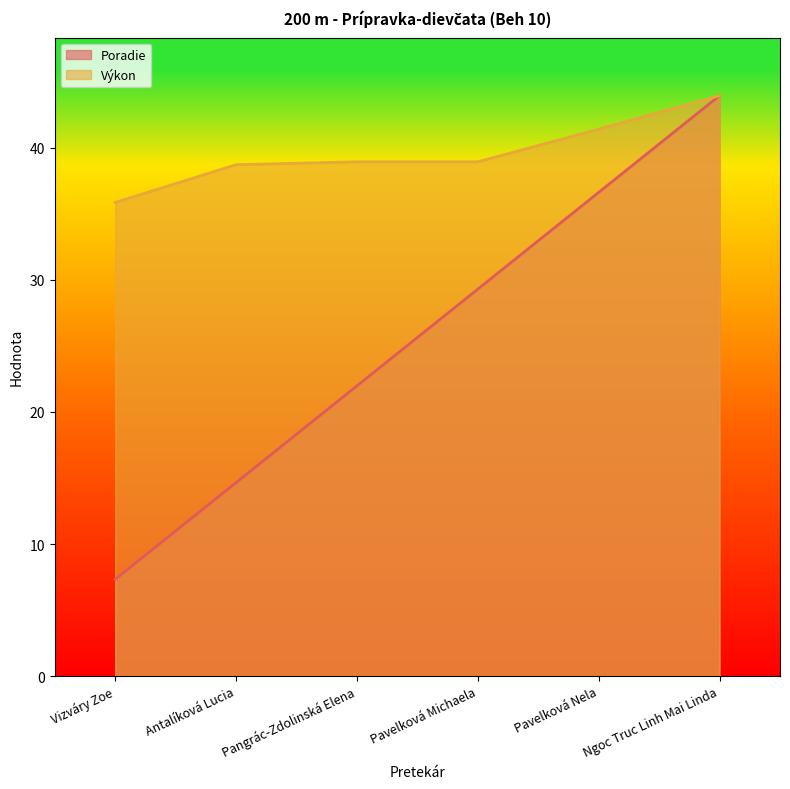

Is the value of Poradie at Vizváry Zoe greater than the value of Výkon at Ngoc Truc Linh Mai Linda?

No